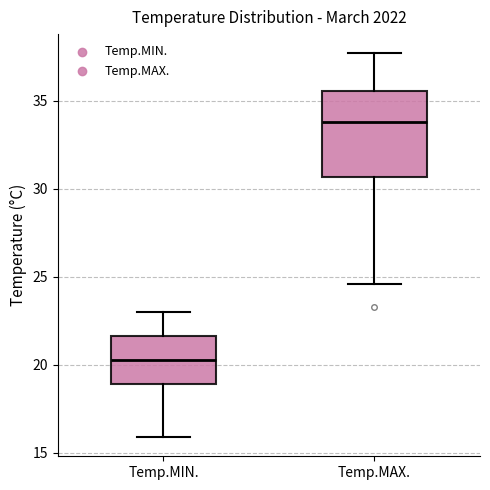

Where does the upper whisker of the box for Temp.MAX. end on the y-axis? The values are not printed on the chart, so give them approximately, as read against the axis.

37.5